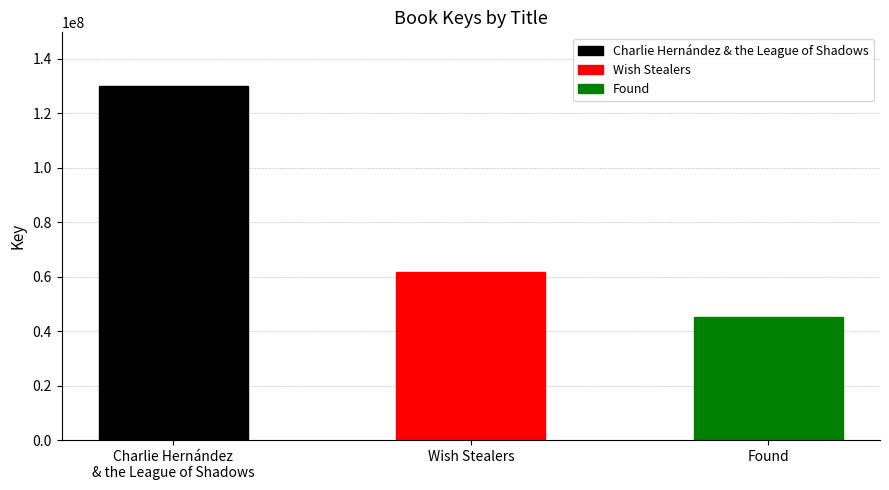

What is the minimum value shown in the chart?

45253495